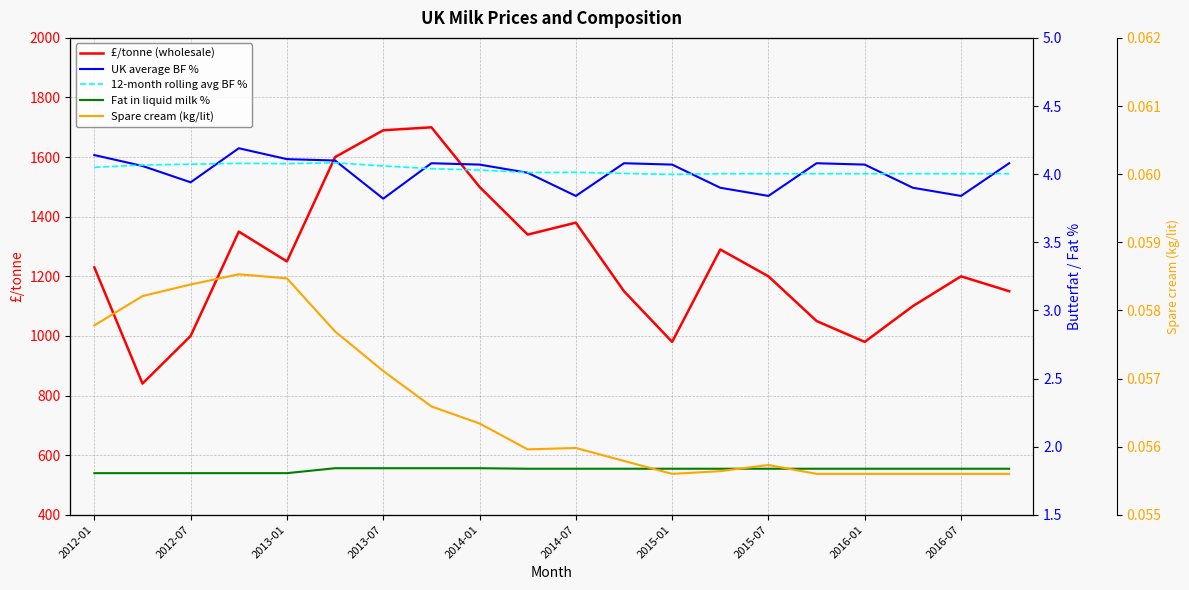

Does the chart display data point markers on the line(s)?

No